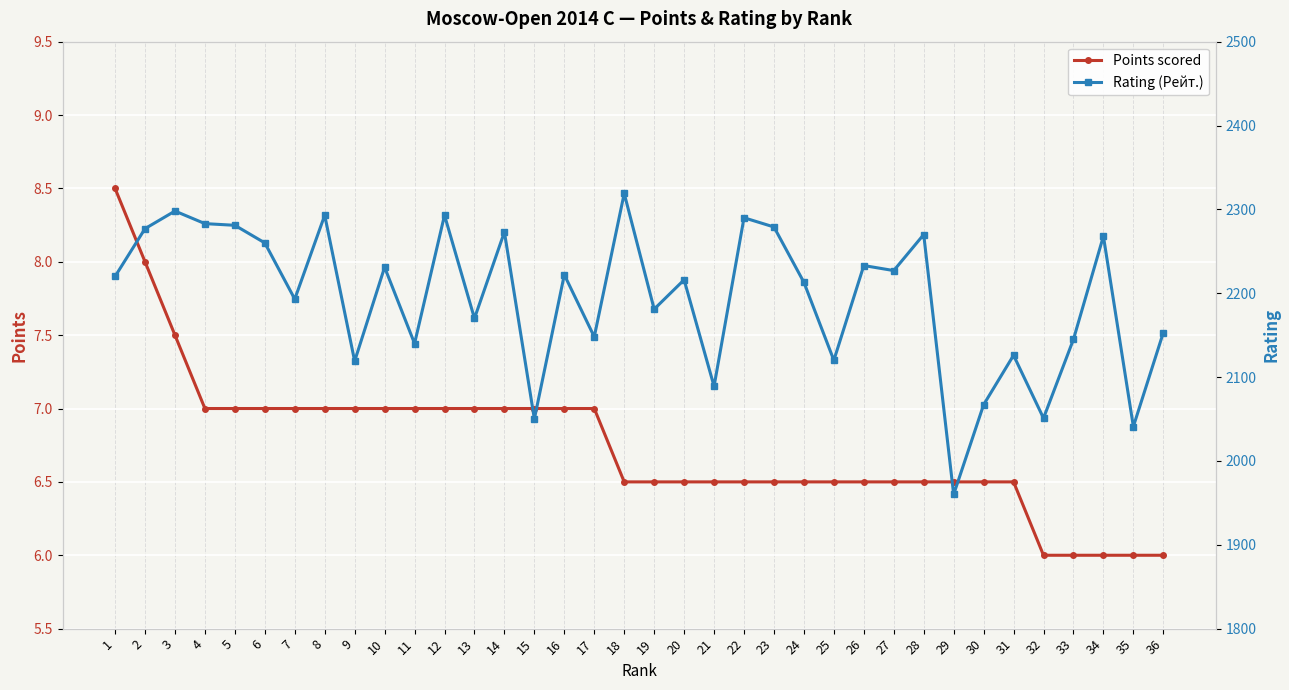

What is the maximum value shown in the chart?

2319.0